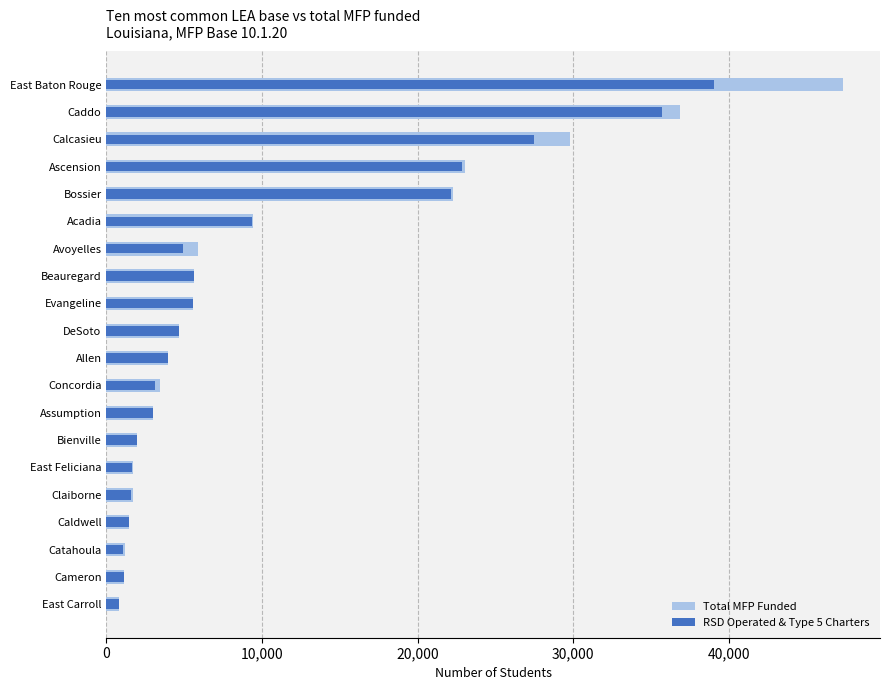

Are the bars horizontal?

Yes